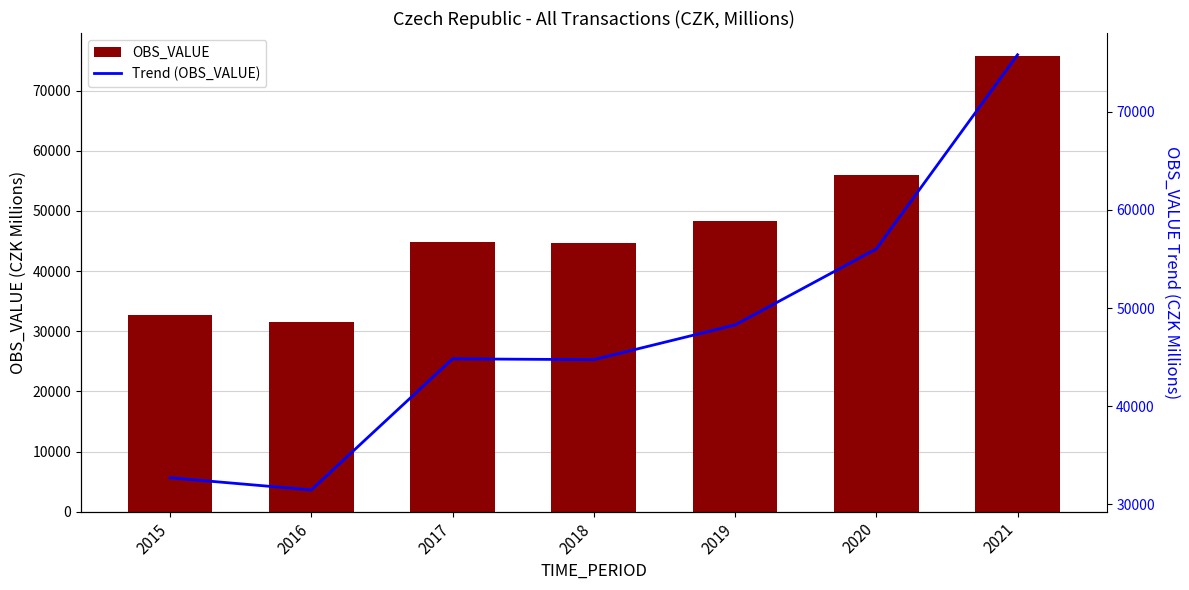

What is the value of the OBS_VALUE bar at the 6th from the left?

56023.1